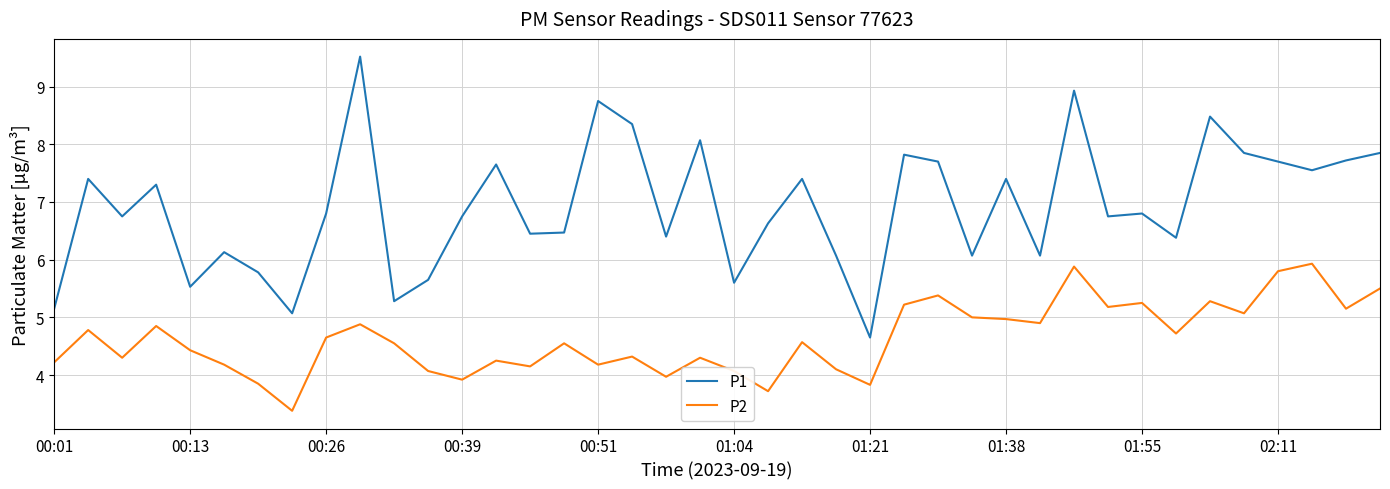

What is the maximum value shown in the chart?

9.5